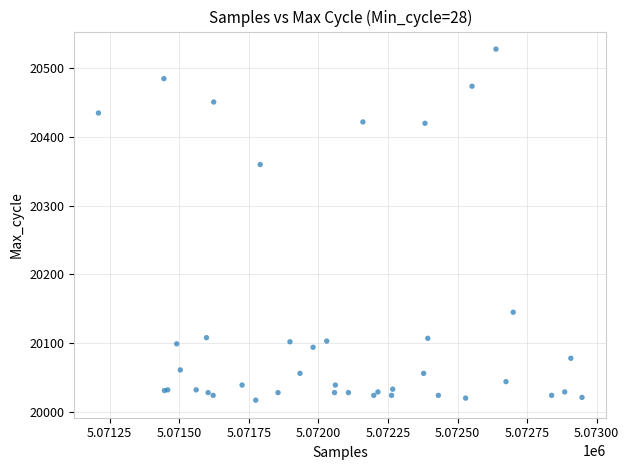

What Y value in the scatter plot is closest to 20272?

20360